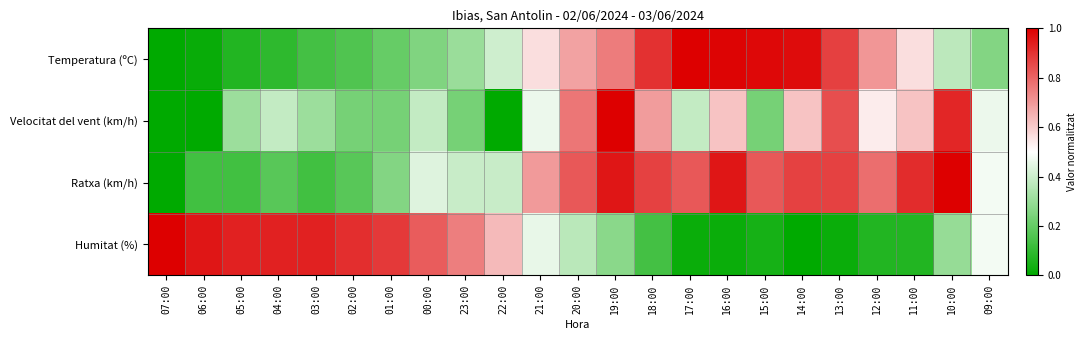

At which category is the sum across all series the highest?

19:00